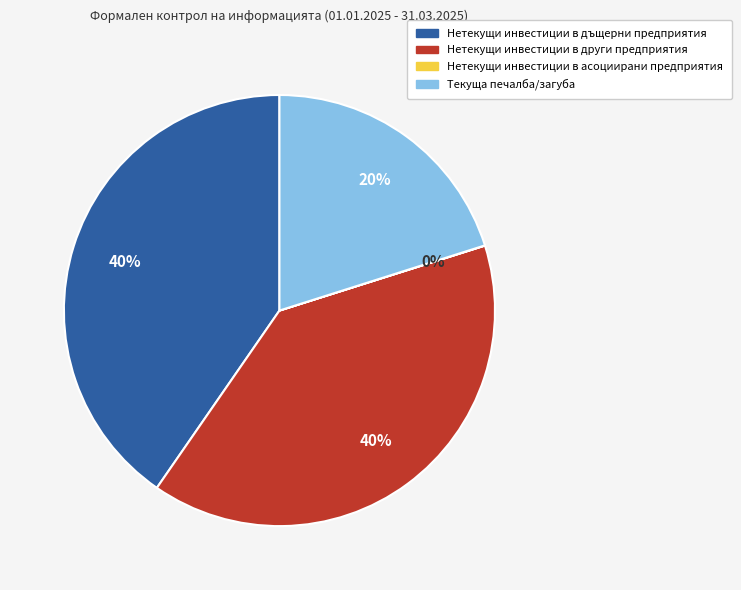

To the nearest percent, what percentage of the pie is Текуща печалба/загуба?

20%